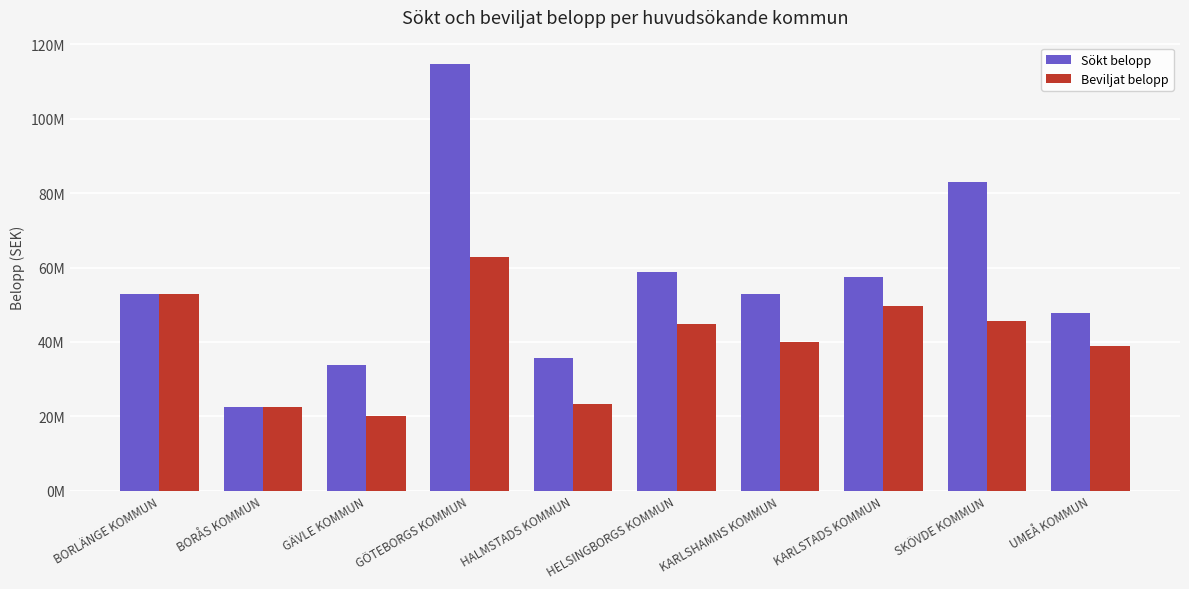

Does the chart contain stacked bars?

No